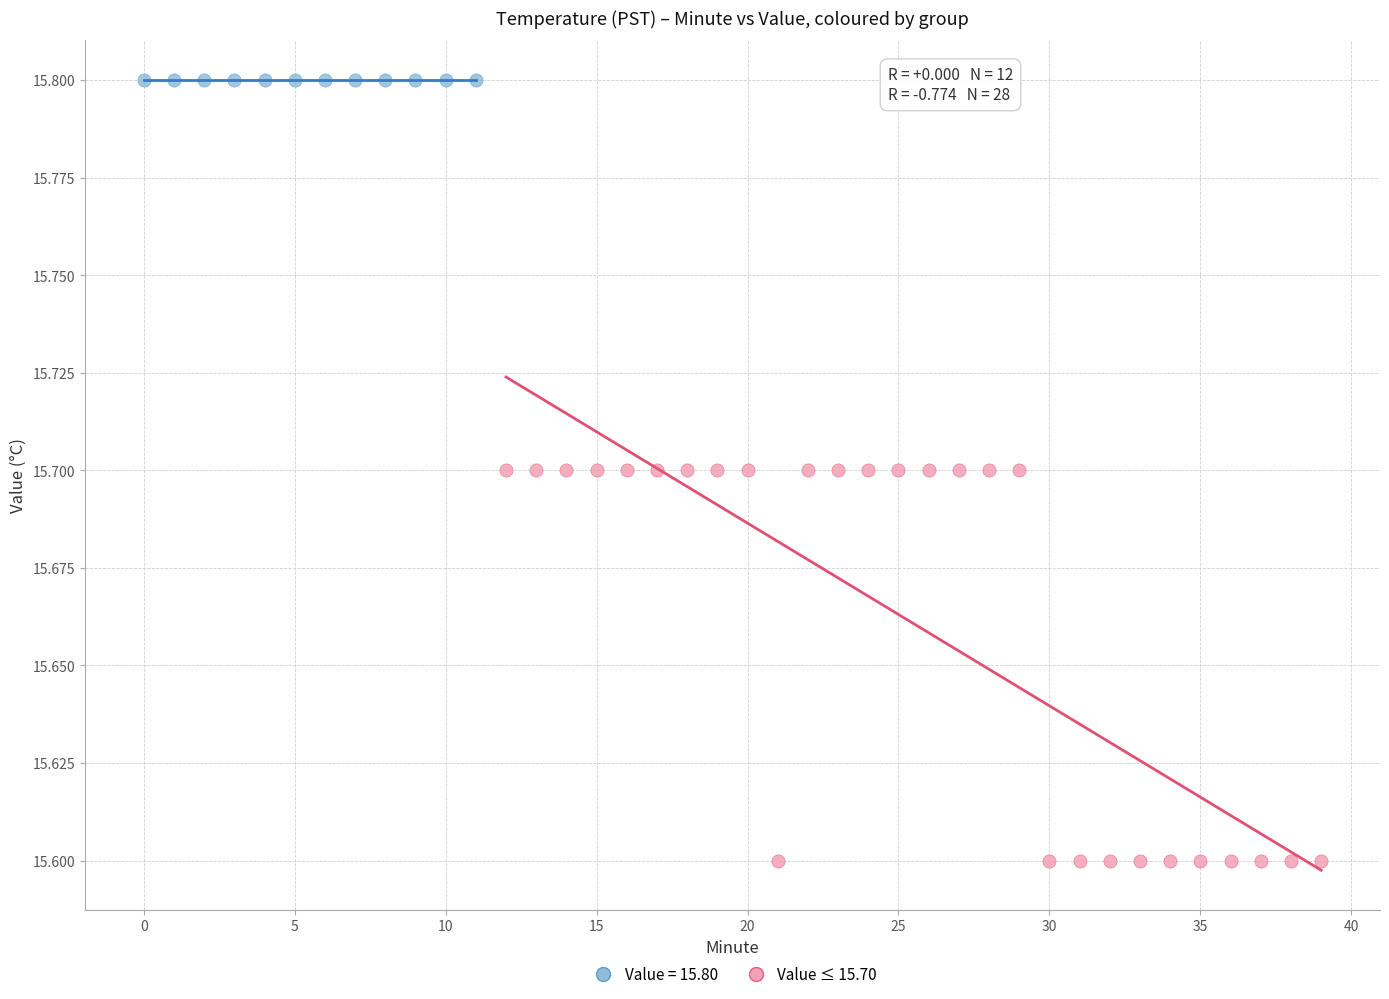

Which series contains the highest Y value?

Value = 15.80